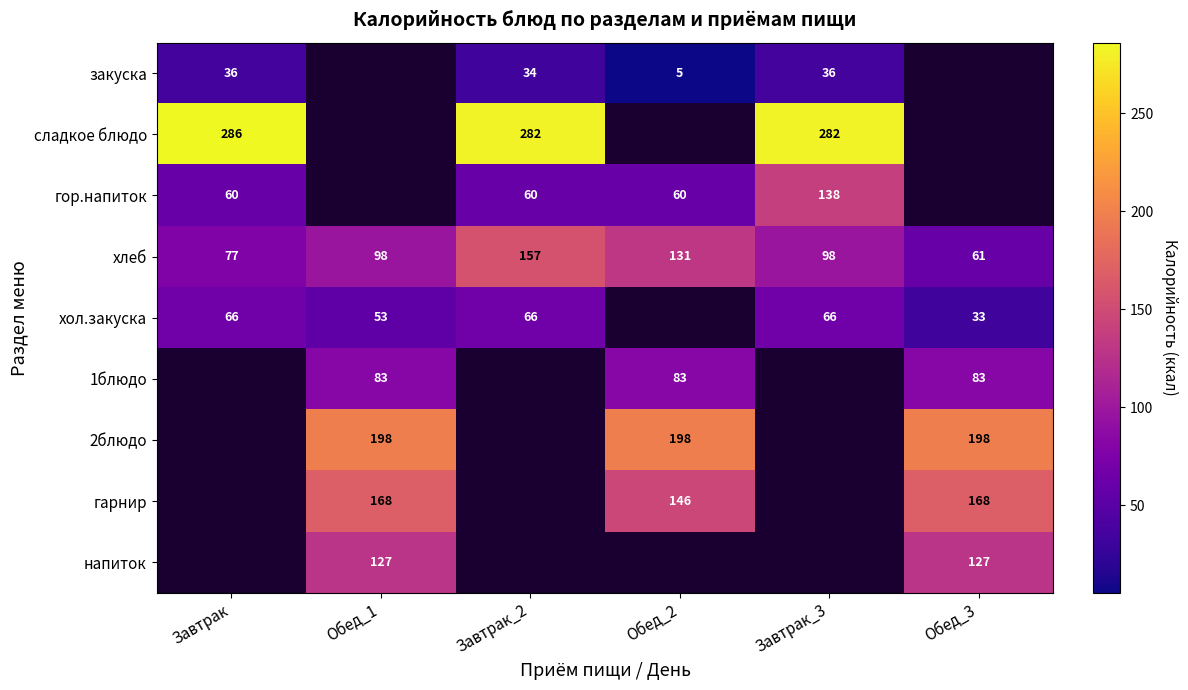

True or false: 2блюдо has a value of 198 at Обед_1.

True